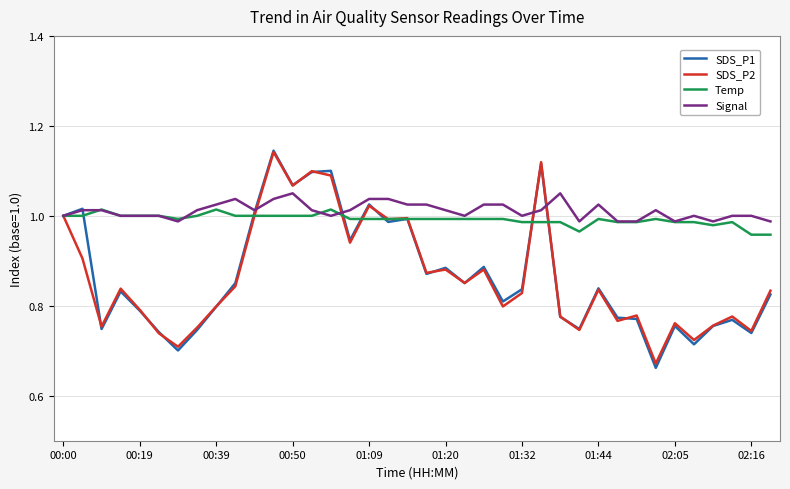

Which series has the widest spread of values?

SDS_P1